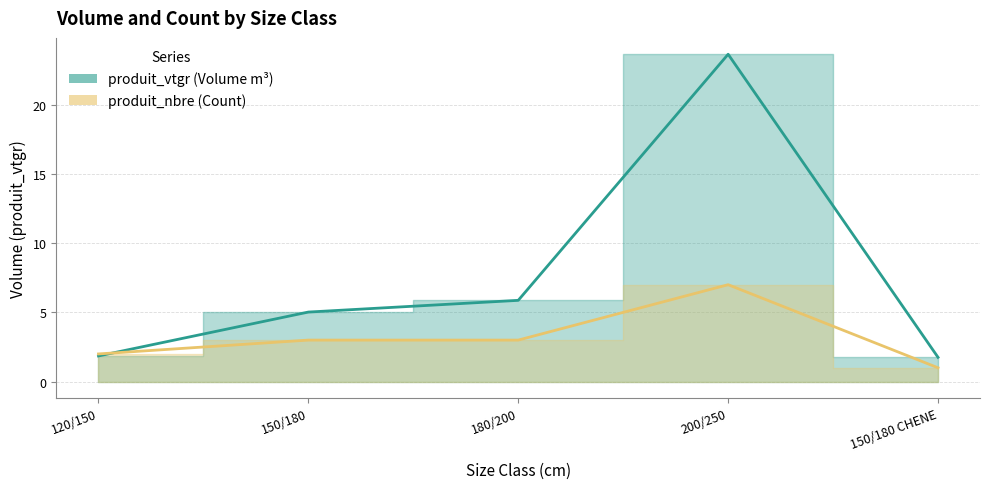

What is the maximum value shown in the chart?

23.6